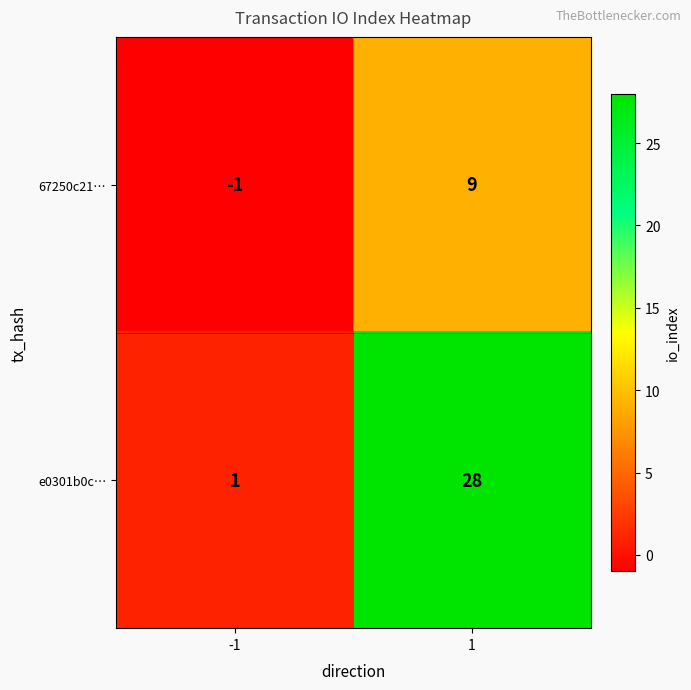

At which category is the sum across all series the highest?

1